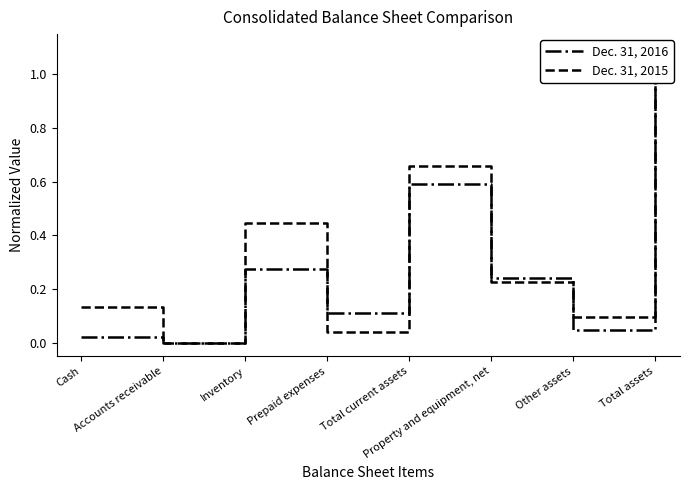

Does the chart have visible grid lines?

No